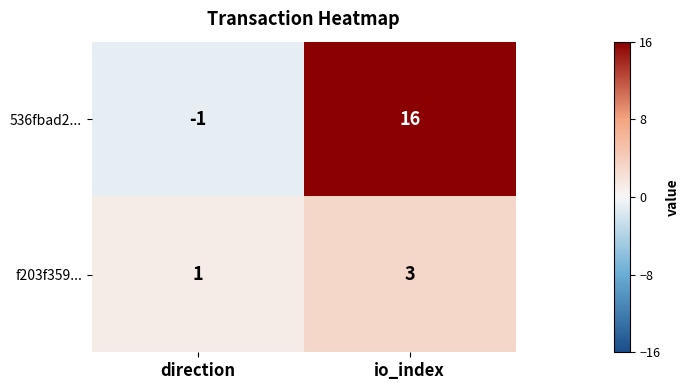

What is the maximum value shown in the chart?

16